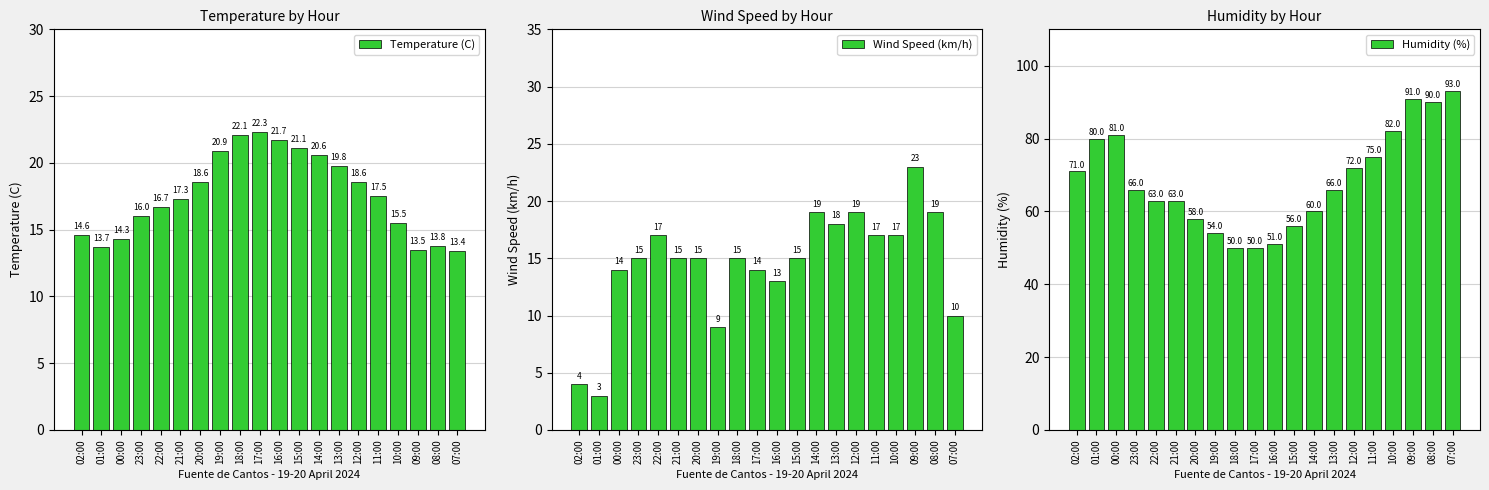

What is the label of the 4th bar from the right?

10:00